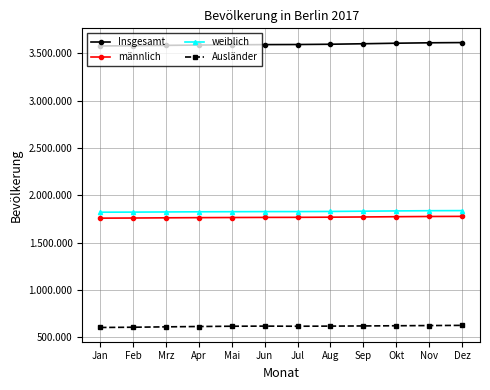

What is the difference between the highest and lowest values at Okt?

2986723